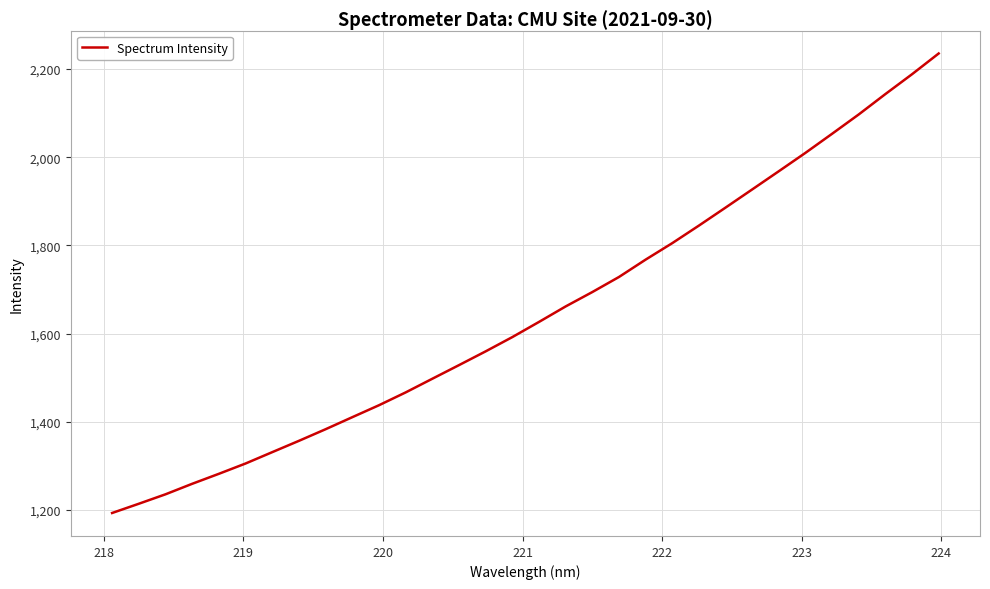

How many lines are shown in the chart?

1